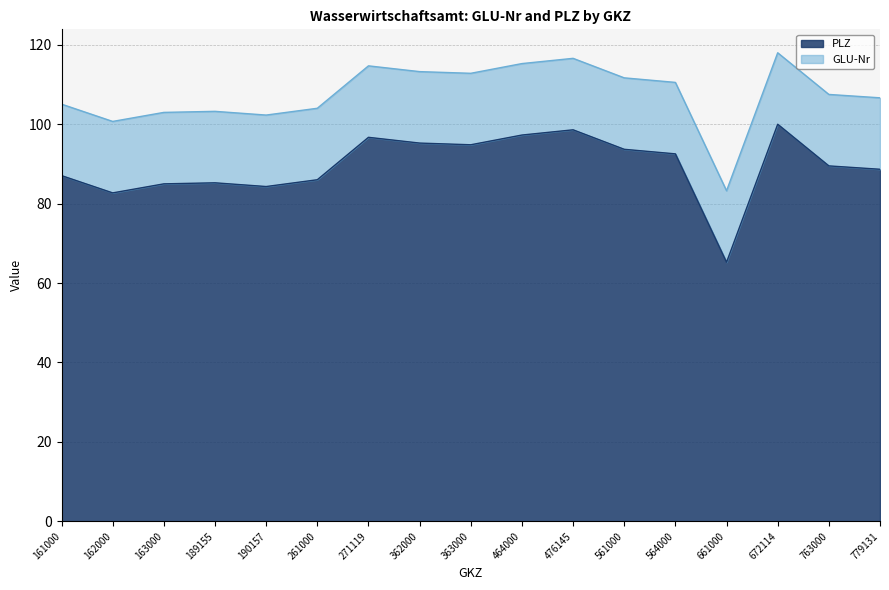

Is it true that the value at 661000 is 39.6?

False